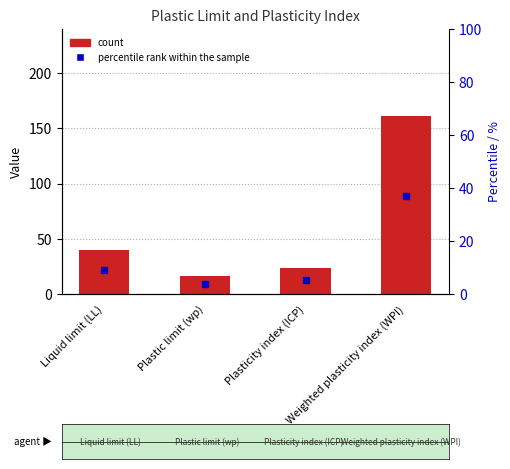

The value of Value at Liquid limit (LL) is 53.5. True or false?

False